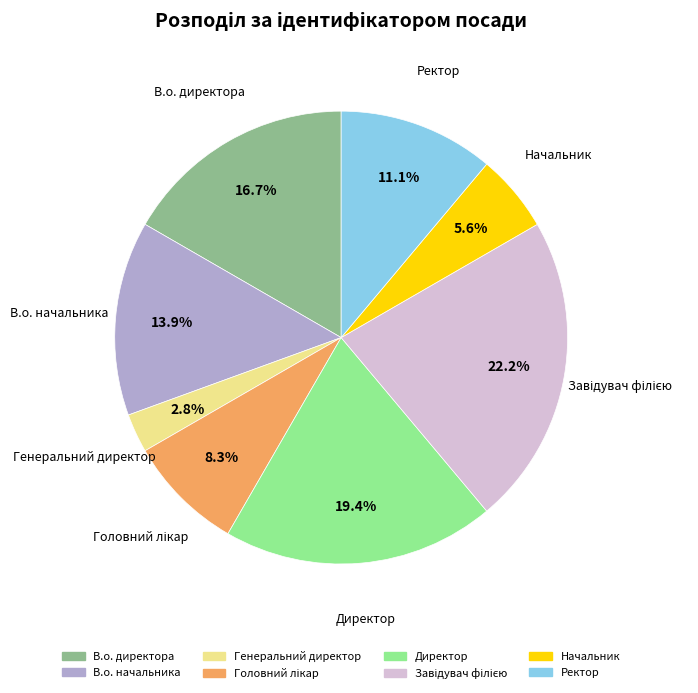

To the nearest percent, what percentage of the pie is Начальник?

6%